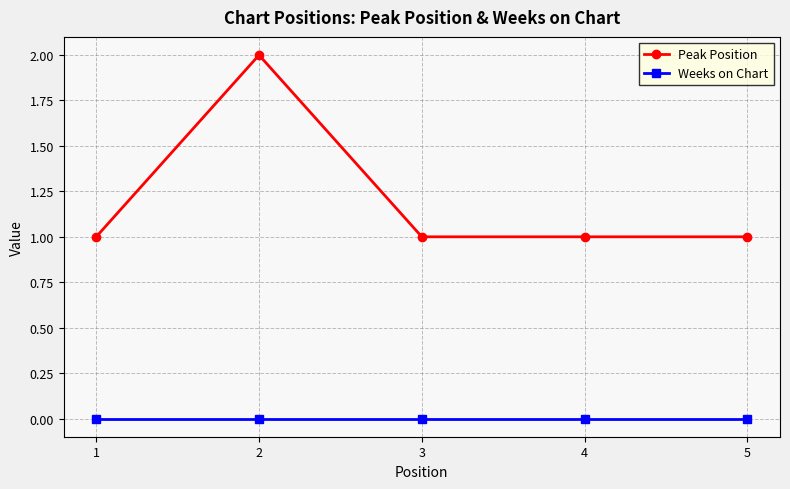

True or false: Peak Position and Weeks on Chart cross at least once.

False